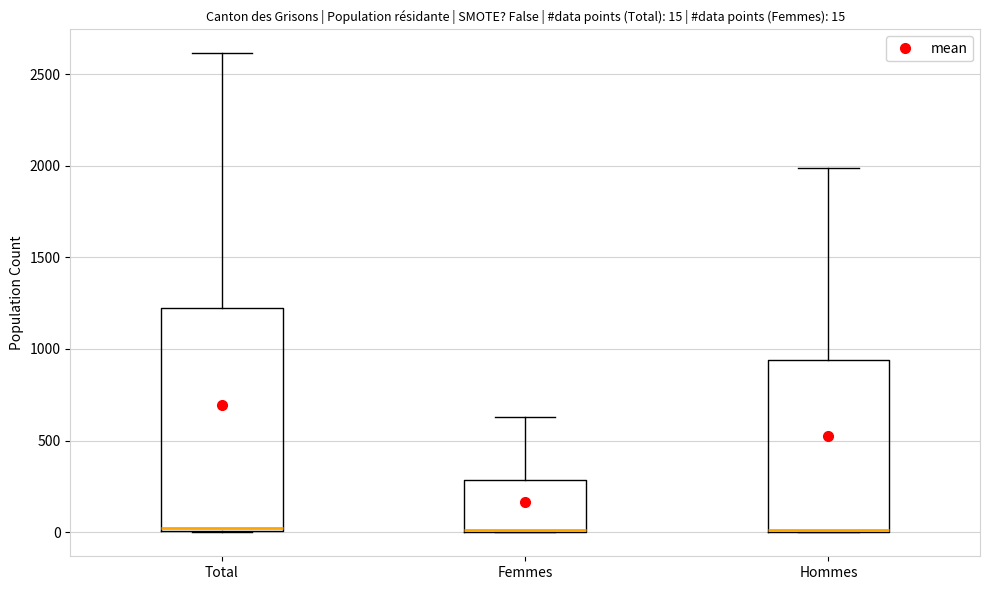

Which box is the tallest, from its lower edge to its upper edge?

Total